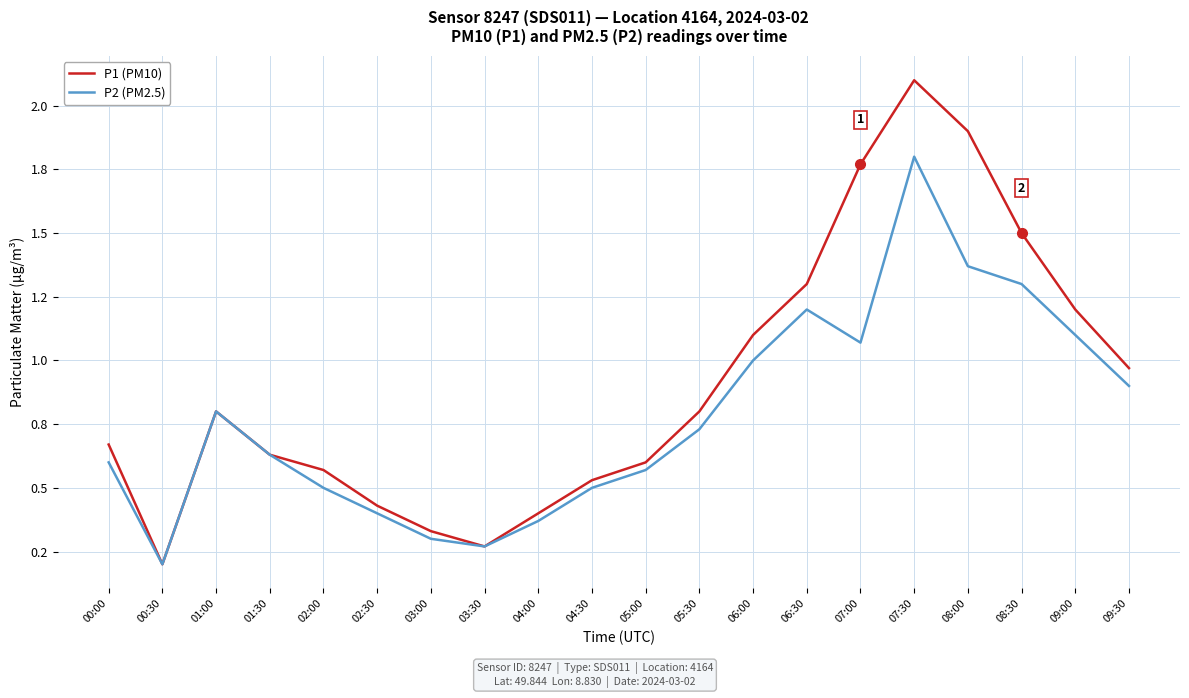

What is the value of the P2 (PM2.5) point at the 8th from the left?

0.3